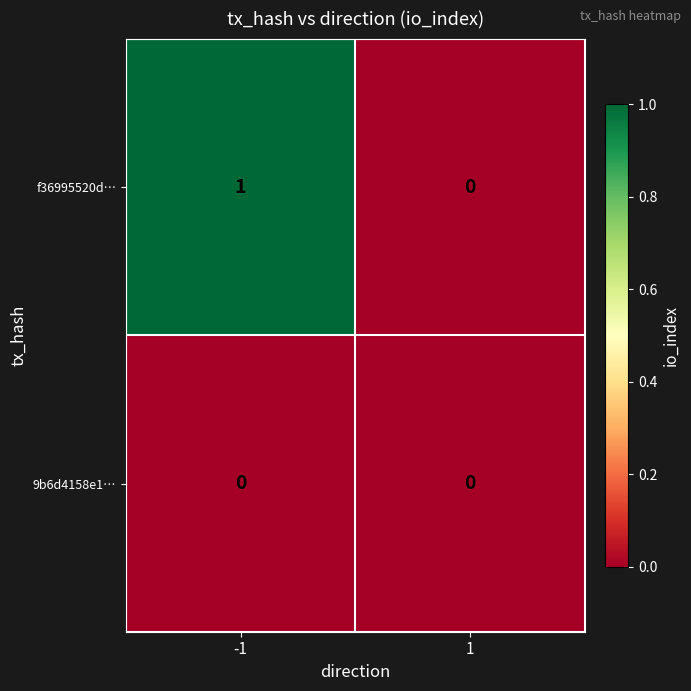

Which series has the largest range (max minus min)?

f36995520d…